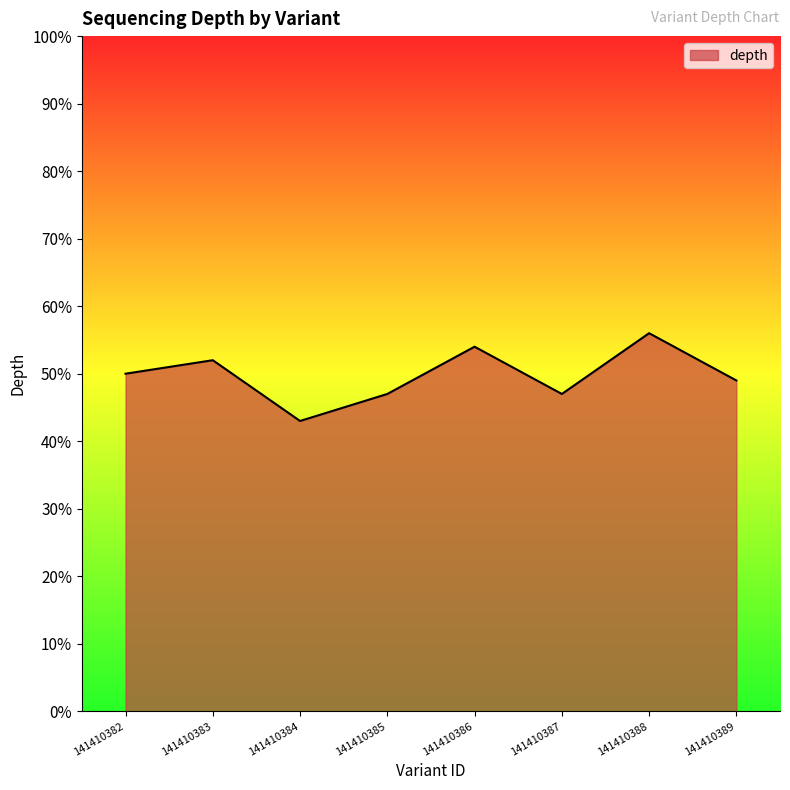

Is it true that the value at 141410382 is 27?

False